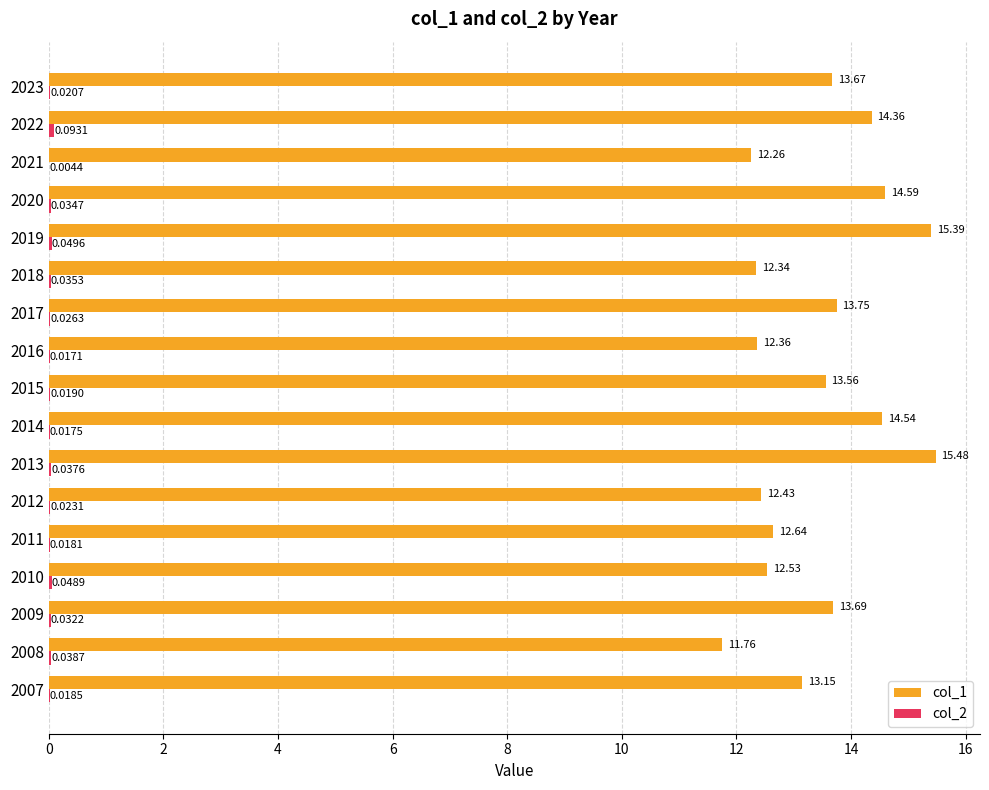

At which category is the sum across all series the highest?

2013